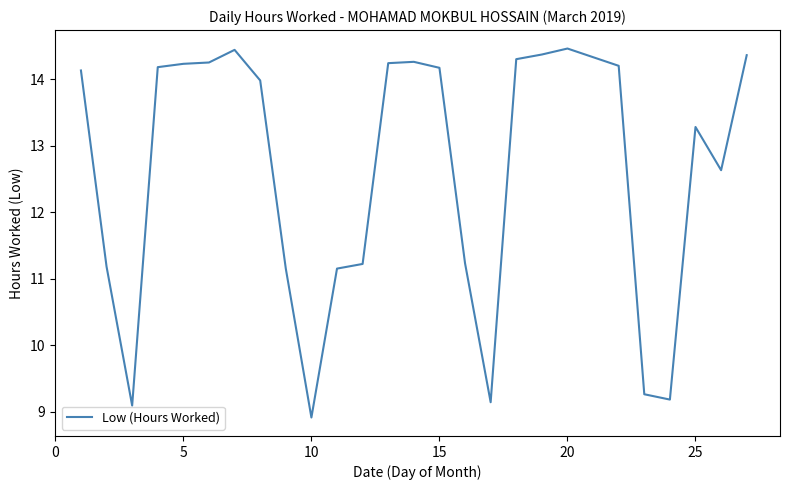

What is the smallest value displayed?

8.9